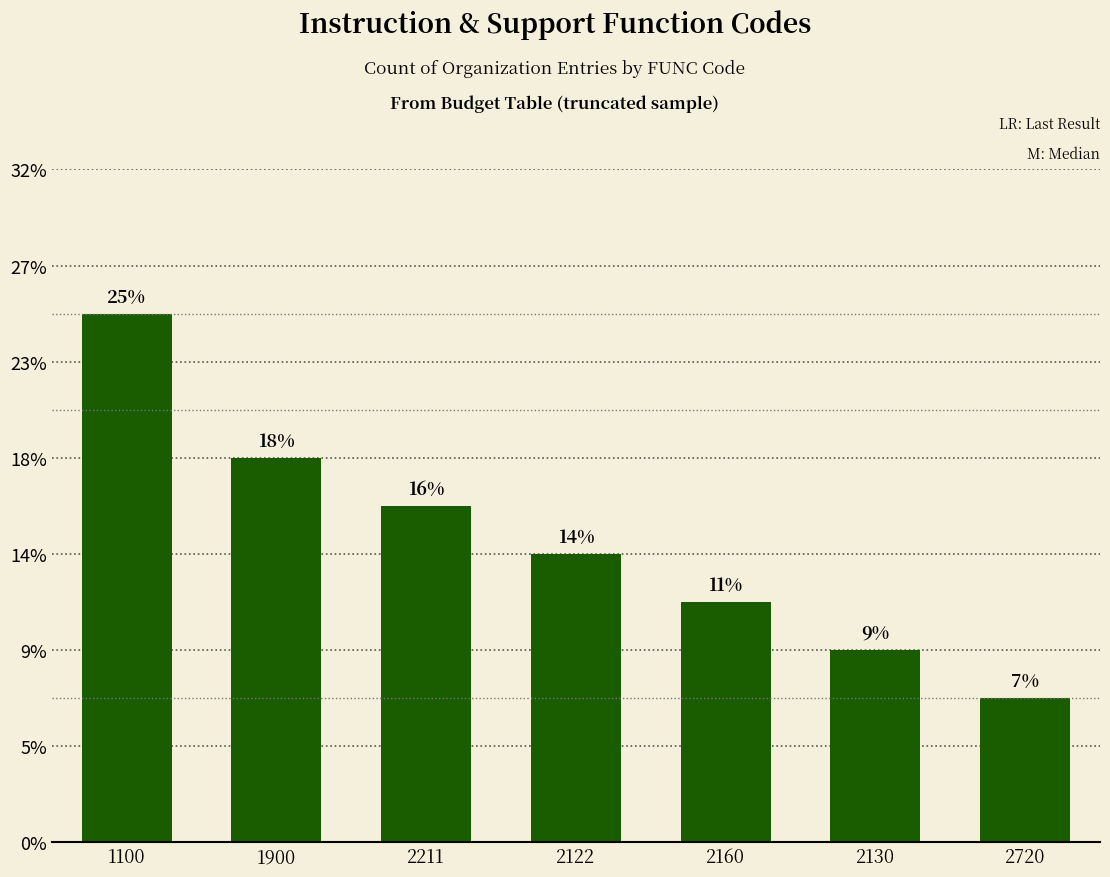

List the labels in order of value, largest first.

1100, 1900, 2211, 2122, 2160, 2130, 2720